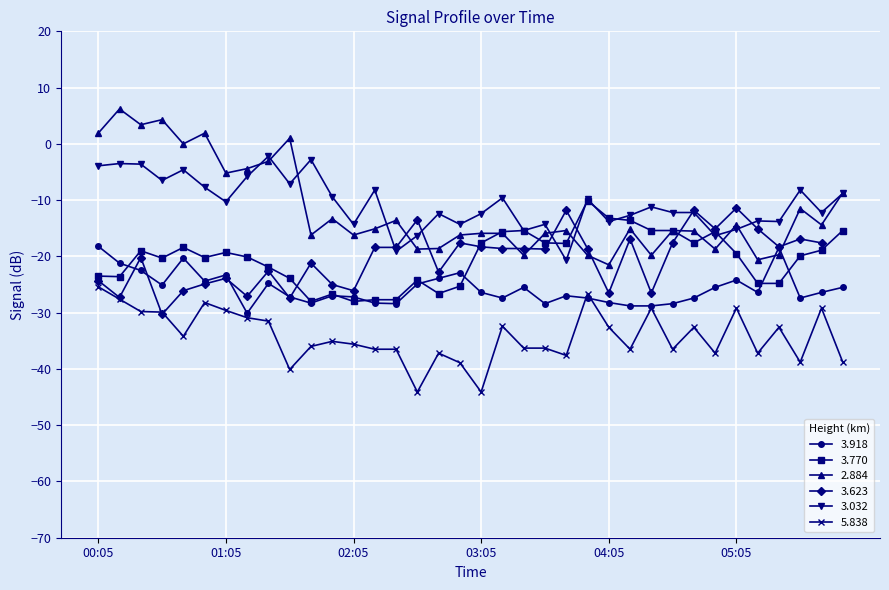

True or false: 3.918 and 3.032 intersect in this chart.

False